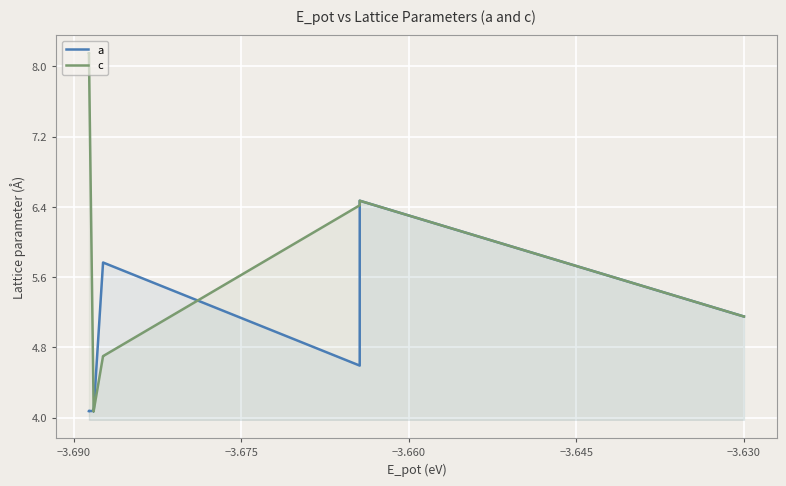

After their last crossing, which series has the higher values: a or c?

c